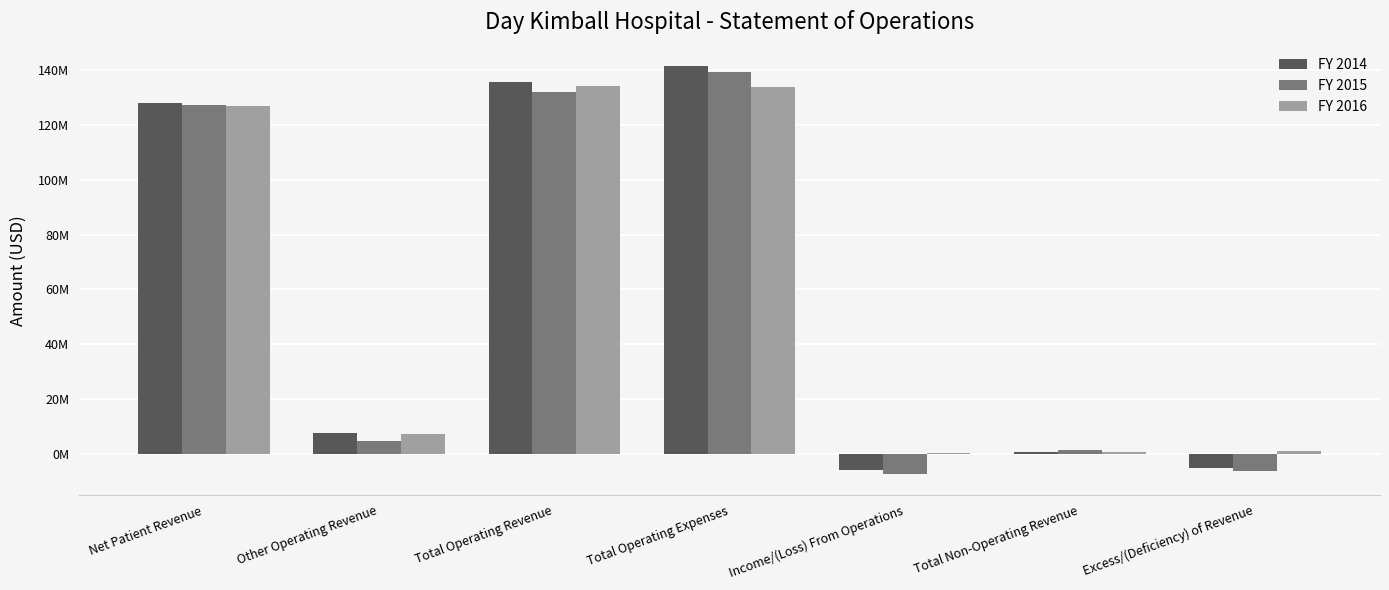

Are the bars grouped side by side (vs. stacked)?

Yes